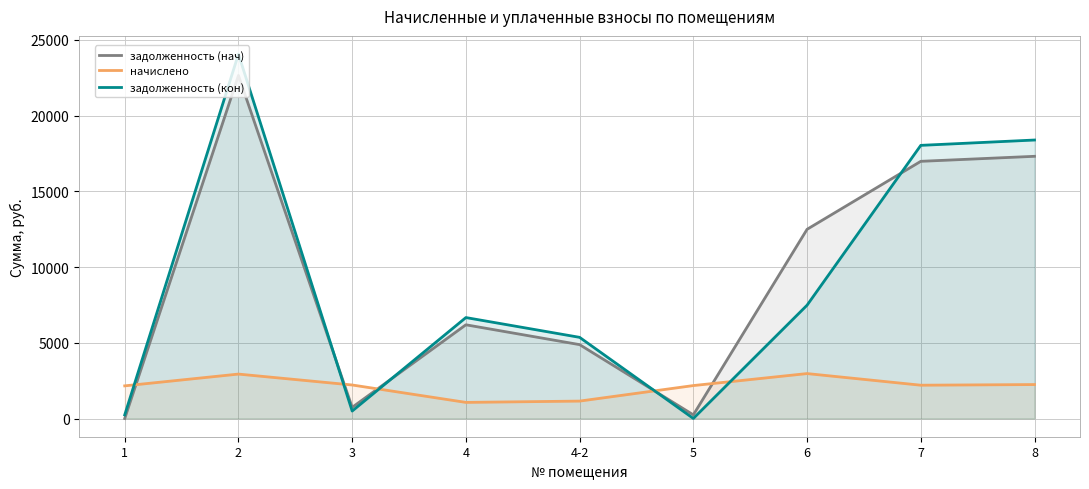

How many data points in начислено are less than 2198?

4